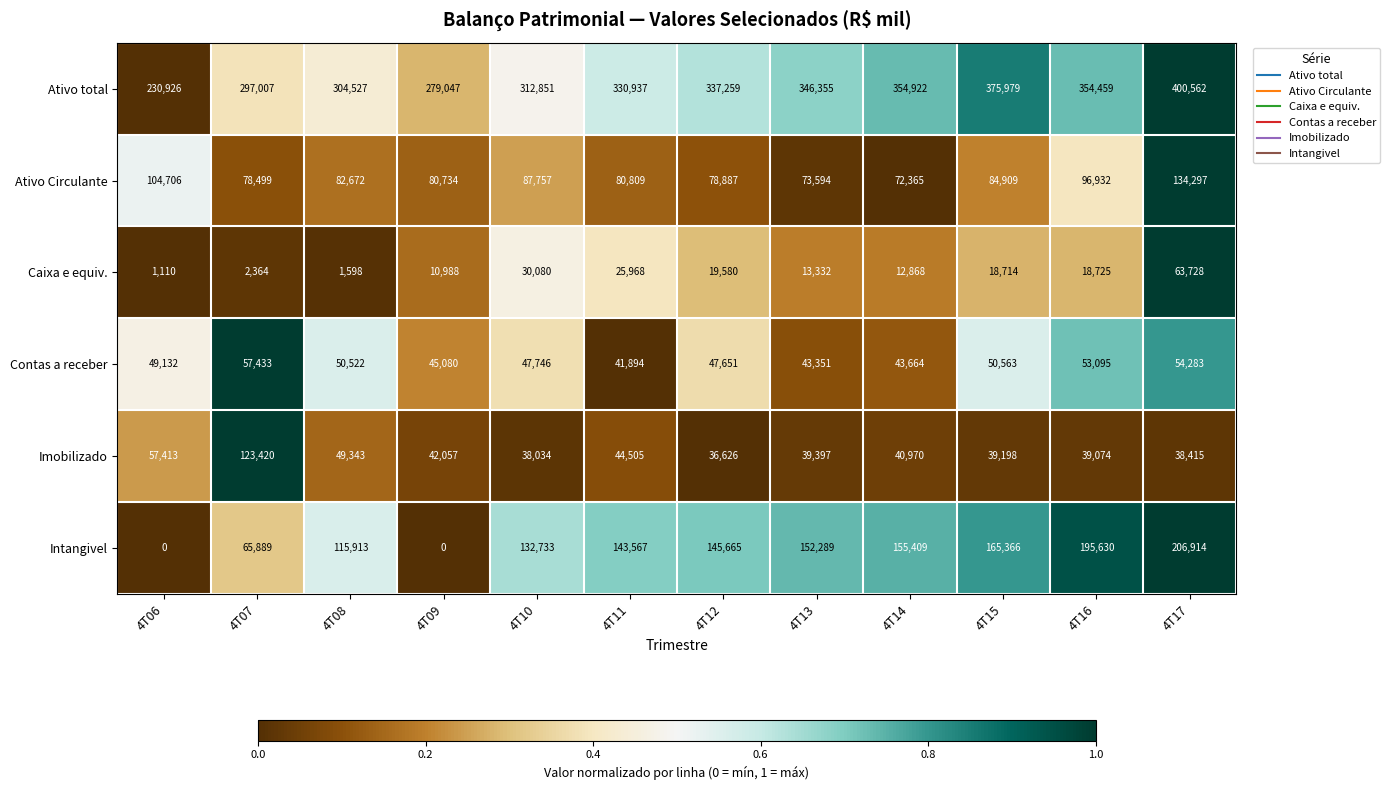

What is the sum of the Ativo total values at 4T13 and 4T09?

625402